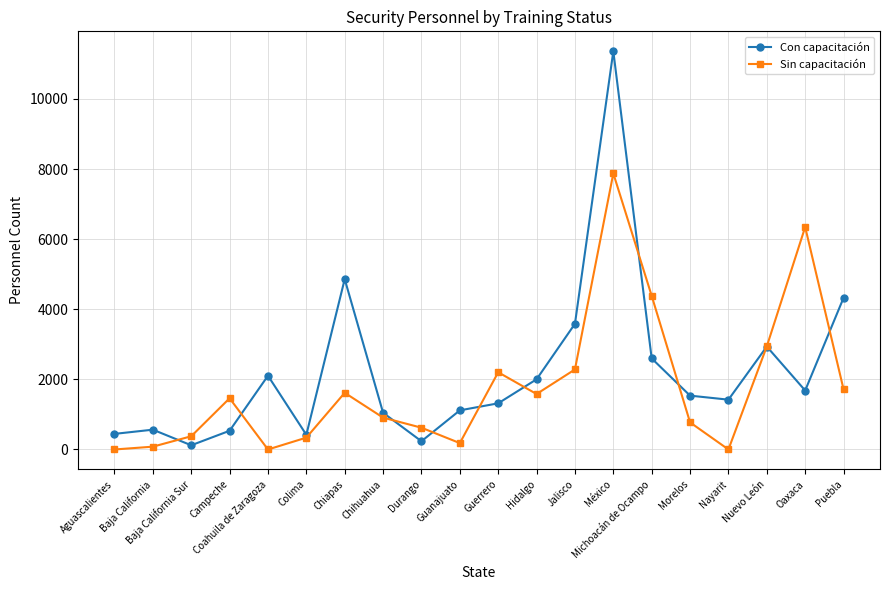

Between which two adjacent categories do Sin capacitación and Con capacitación first intersect?

Baja California and Baja California Sur